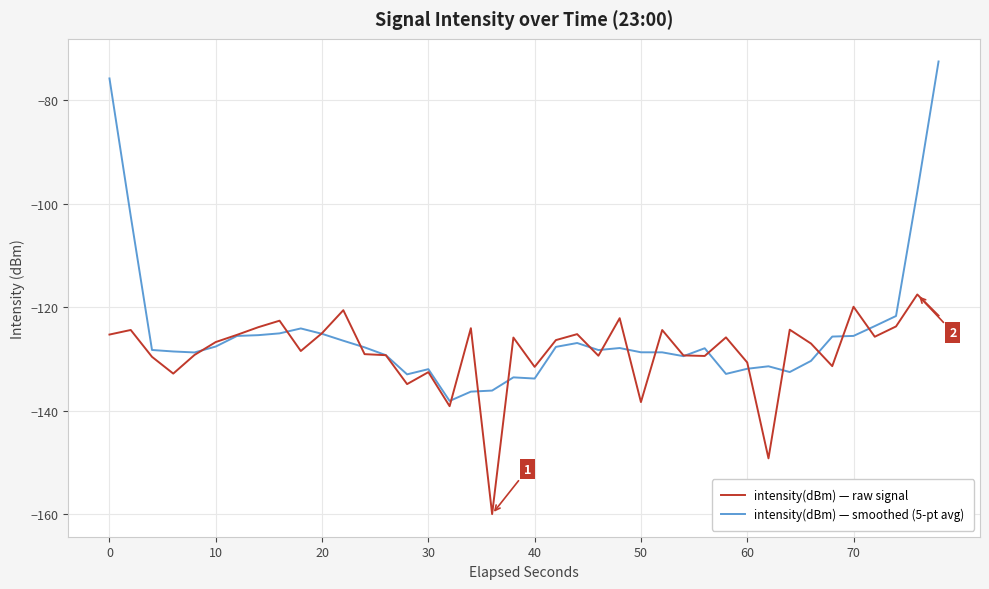

List the series in order of their peak value, lowest first.

intensity(dBm) — raw signal, intensity(dBm) — smoothed (5-pt avg)